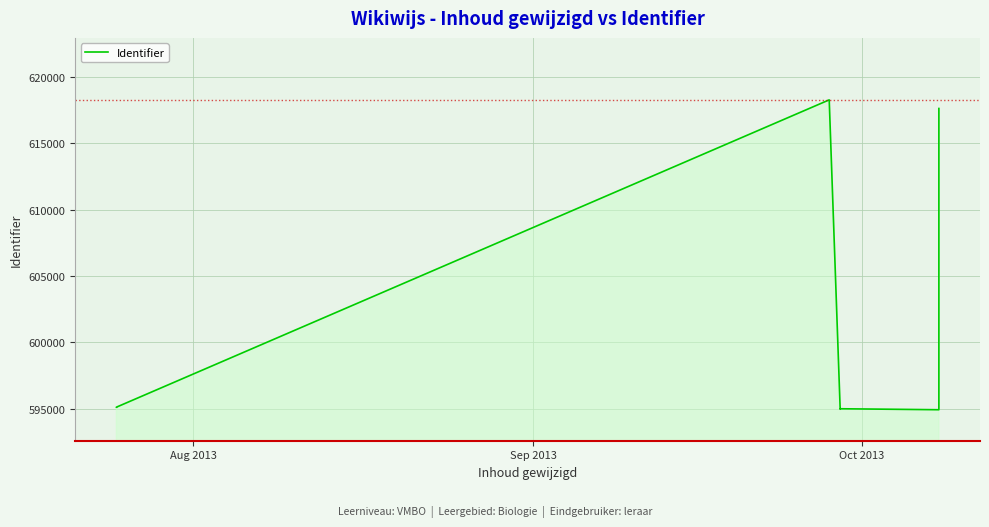

How many lines are shown in the chart?

1